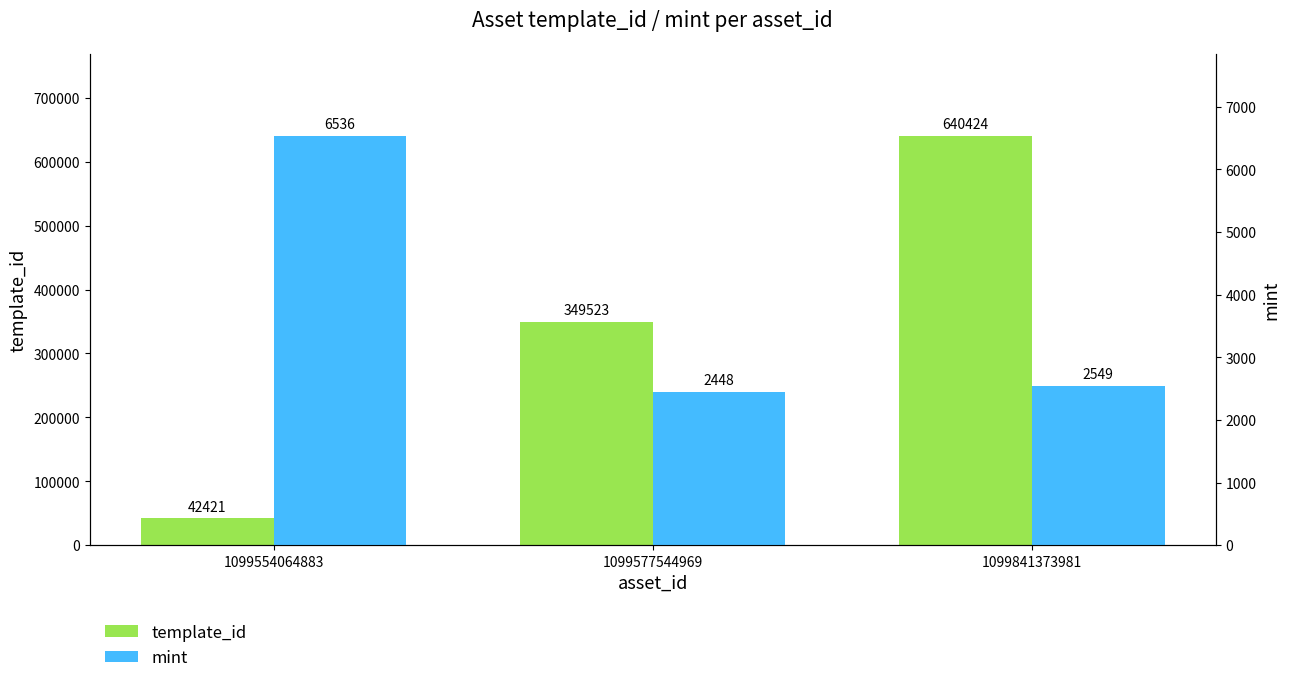

How many data points in mint are above 2549?

1